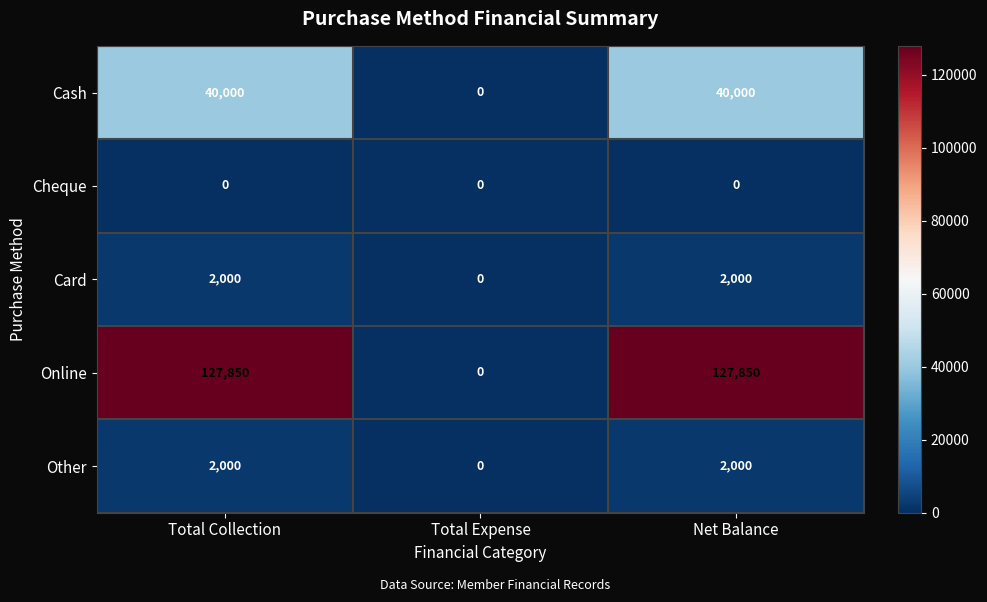

Reading left to right, what are all the values shown in this chart?

Cash: 40000	0	40000
Cheque: 0	0	0
Card: 2000	0	2000
Online: 127850	0	127850
Other: 2000	0	2000